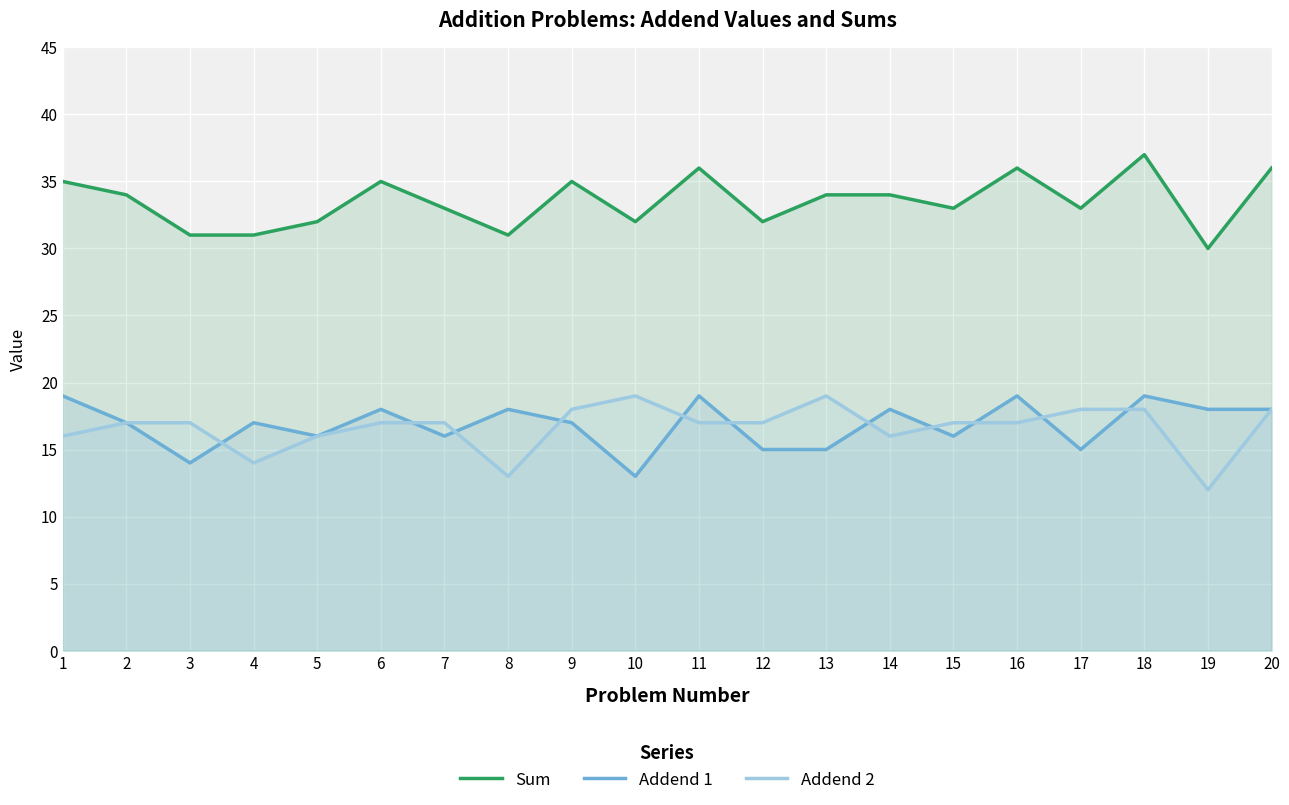

True or false: Addend 1 and Sum intersect in this chart.

False